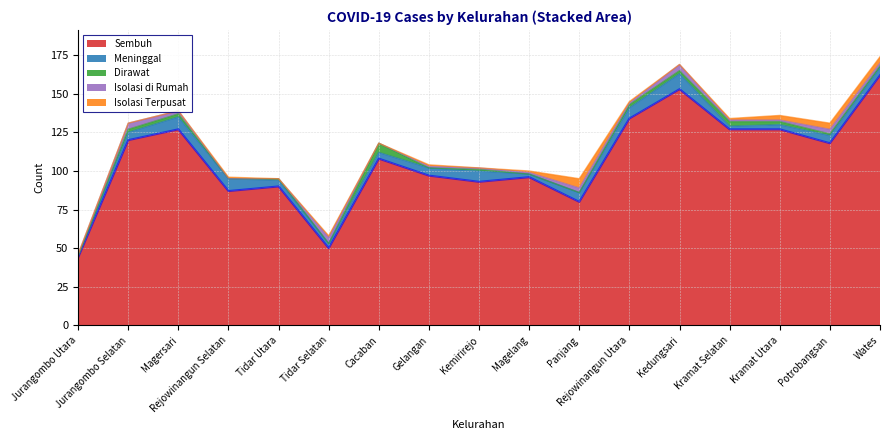

Reading left to right, what are all the values shown in this chart?

Sembuh: Jurangombo Utara=44	Jurangombo Selatan=120	Magersari=127	Rejowinangun Selatan=87	Tidar Utara=90	Tidar Selatan=50	Cacaban=108	Gelangan=97	Kemirirejo=93	Magelang=96	Panjang=80	Rejowinangun Utara=134	Kedungsari=153	Kramat Selatan=127	Kramat Utara=127	Potrobangsan=118	Wates=162
Meninggal: Jurangombo Utara=1	Jurangombo Selatan=5	Magersari=8	Rejowinangun Selatan=8	Tidar Utara=4	Tidar Selatan=3	Cacaban=4	Gelangan=5	Kemirirejo=7	Magelang=2	Panjang=6	Rejowinangun Utara=7	Kedungsari=10	Kramat Selatan=2	Kramat Utara=3	Potrobangsan=5	Wates=5
Dirawat: Jurangombo Utara=0	Jurangombo Selatan=2	Magersari=2	Rejowinangun Selatan=0	Tidar Utara=1	Tidar Selatan=0	Cacaban=6	Gelangan=0	Kemirirejo=1	Magelang=0	Panjang=0	Rejowinangun Utara=2	Kedungsari=2	Kramat Selatan=3	Kramat Utara=2	Potrobangsan=1	Wates=1
Isolasi di Rumah: Jurangombo Utara=1	Jurangombo Selatan=4	Magersari=2	Rejowinangun Selatan=0	Tidar Utara=0	Tidar Selatan=4	Cacaban=0	Gelangan=1	Kemirirejo=1	Magelang=1	Panjang=3	Rejowinangun Utara=1	Kedungsari=4	Kramat Selatan=1	Kramat Utara=1	Potrobangsan=3	Wates=2
Isolasi Terpusat: Jurangombo Utara=0	Jurangombo Selatan=0	Magersari=0	Rejowinangun Selatan=1	Tidar Utara=0	Tidar Selatan=1	Cacaban=0	Gelangan=1	Kemirirejo=0	Magelang=1	Panjang=6	Rejowinangun Utara=1	Kedungsari=0	Kramat Selatan=1	Kramat Utara=3	Potrobangsan=4	Wates=4